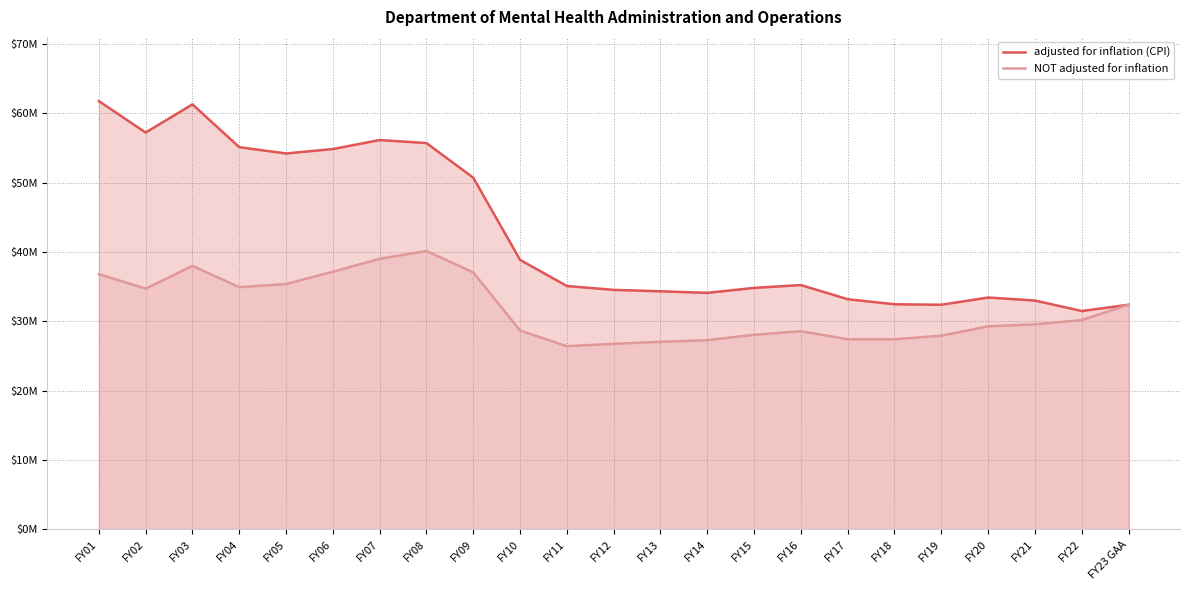

Which series has the largest range (max minus min)?

adjusted for inflation (CPI)